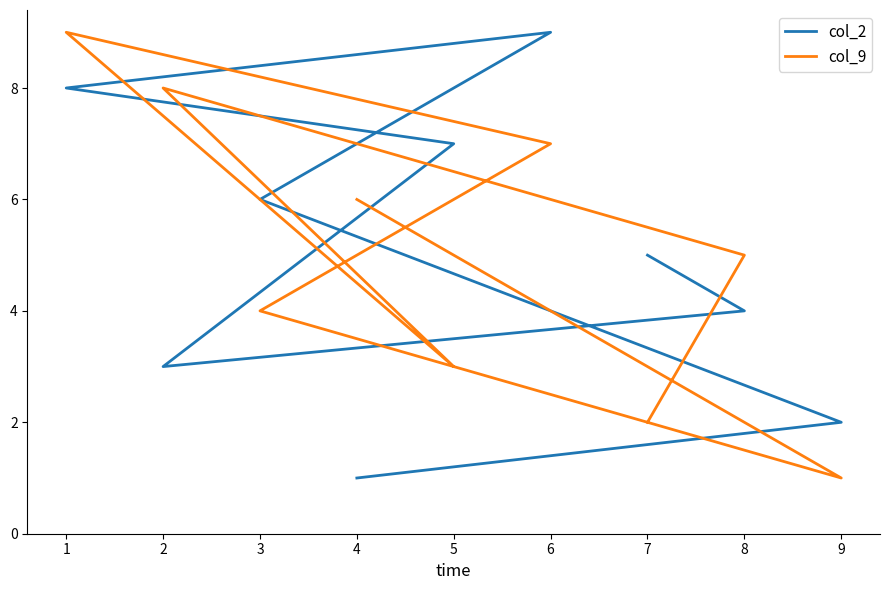

Reading left to right, extract all data points from this chart.

col_2: 1	2	6	9	8	7	3	4	5
col_9: 6	1	4	7	9	3	8	5	2